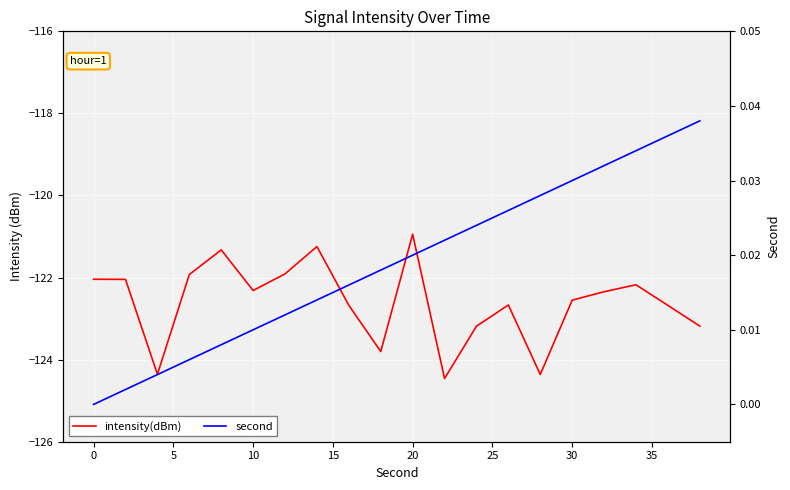

Is the value of second at 25 greater than the value of intensity(dBm) at 14?

Yes